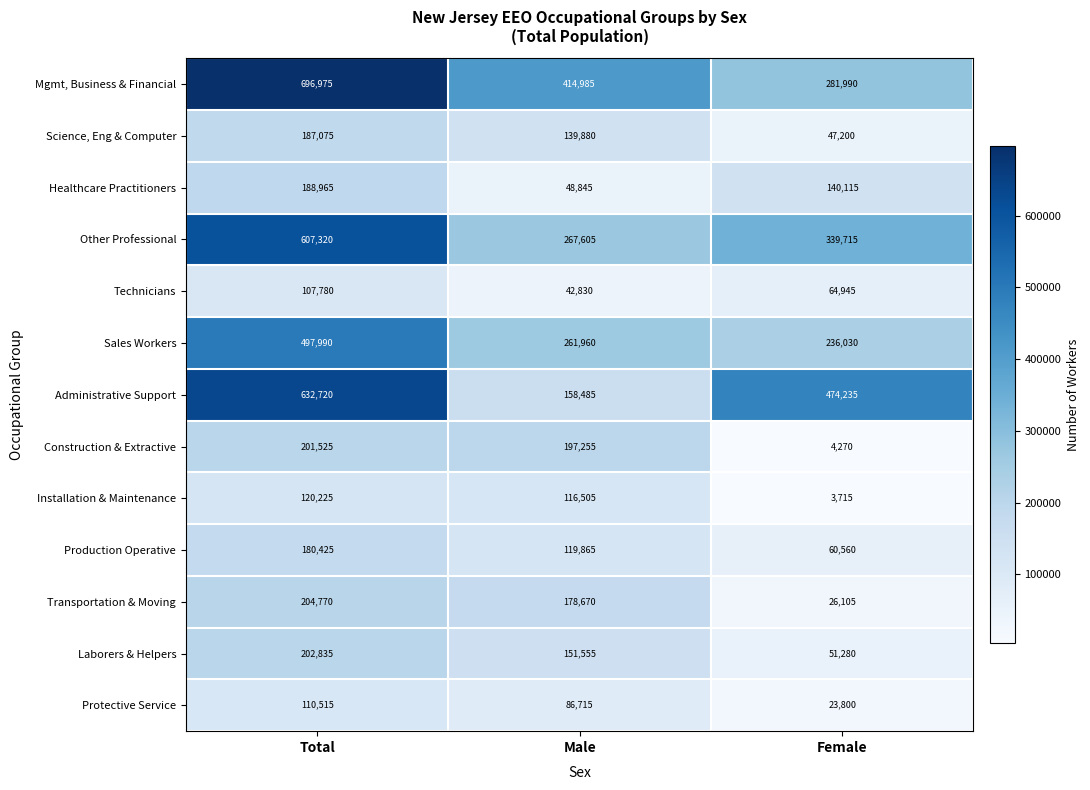

Is it true that Transportation & Moving equals 36673 at Female?

False